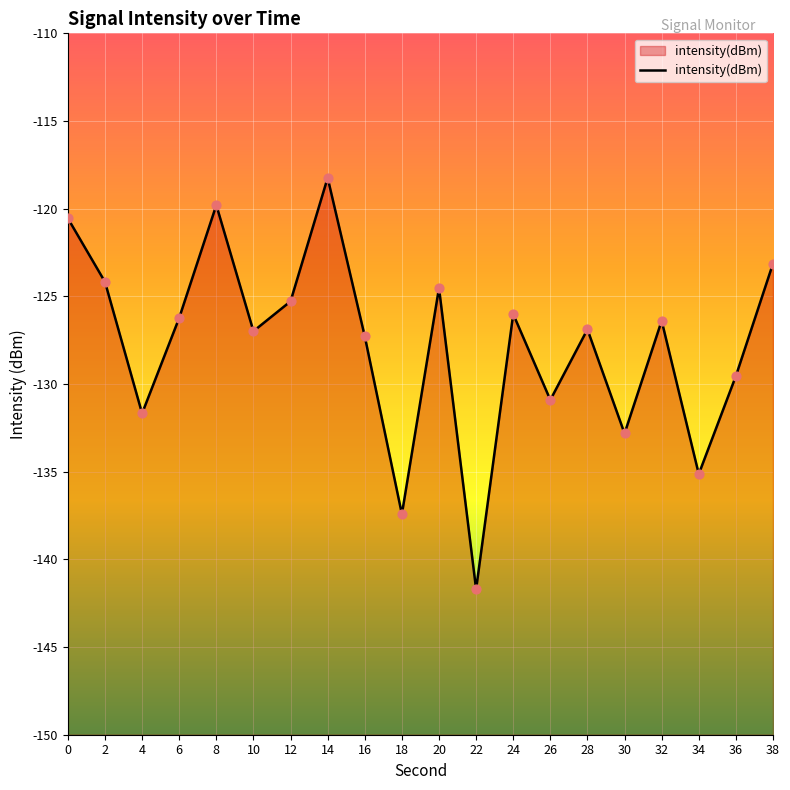

What is the change in value from 0 to 28?

-6.3